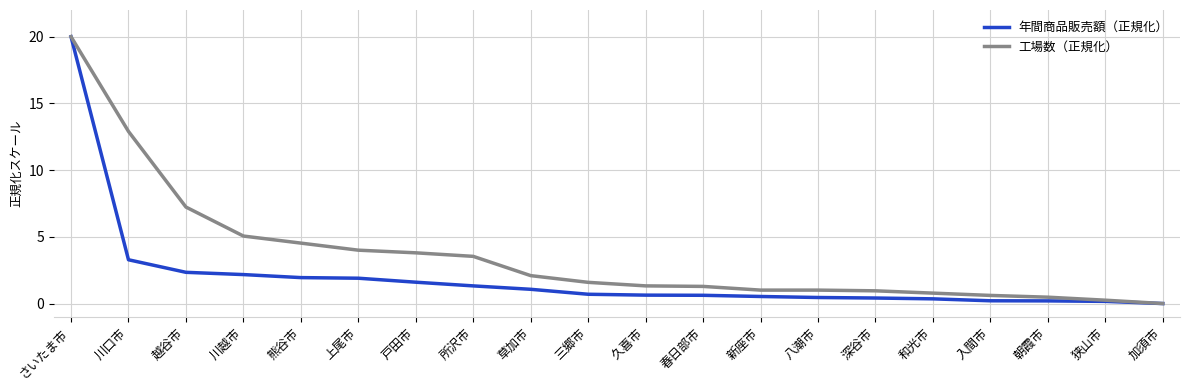

What are all the series names shown in the legend?

年間商品販売額（正規化）, 工場数（正規化）